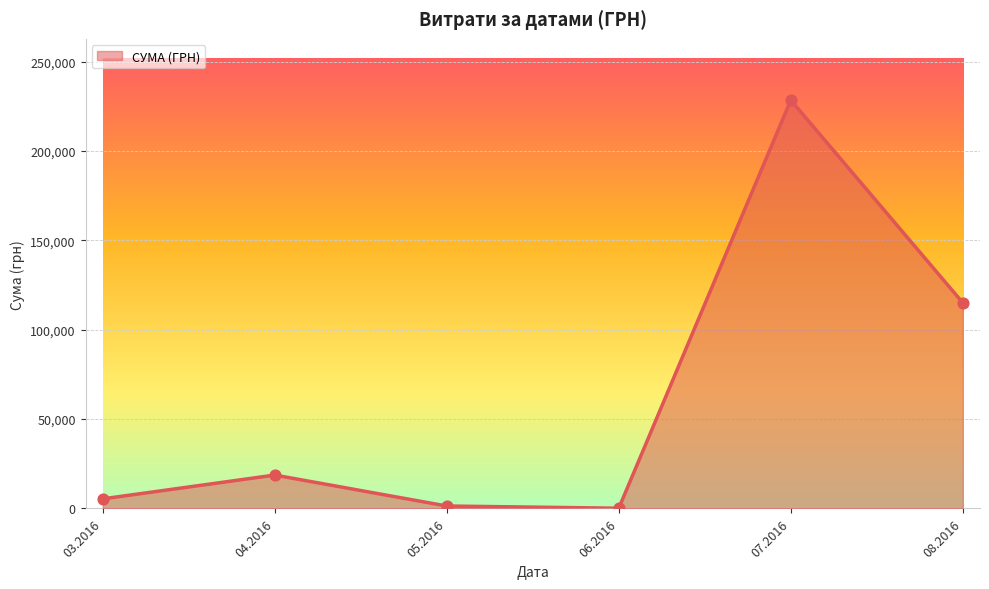

What is the change in value from 03.2016 to 07.2016?

+223205.6